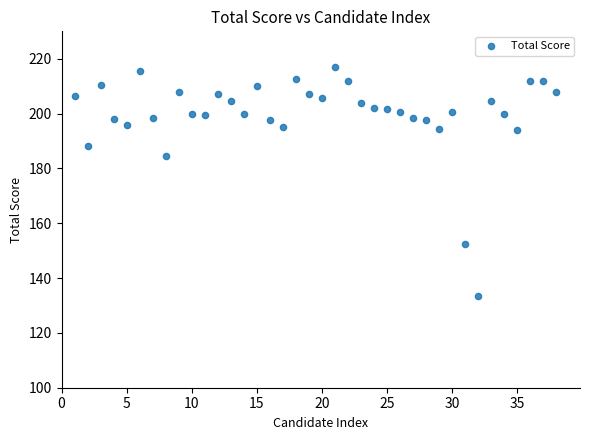

What is the range of Y values (max minus min)?

83.5